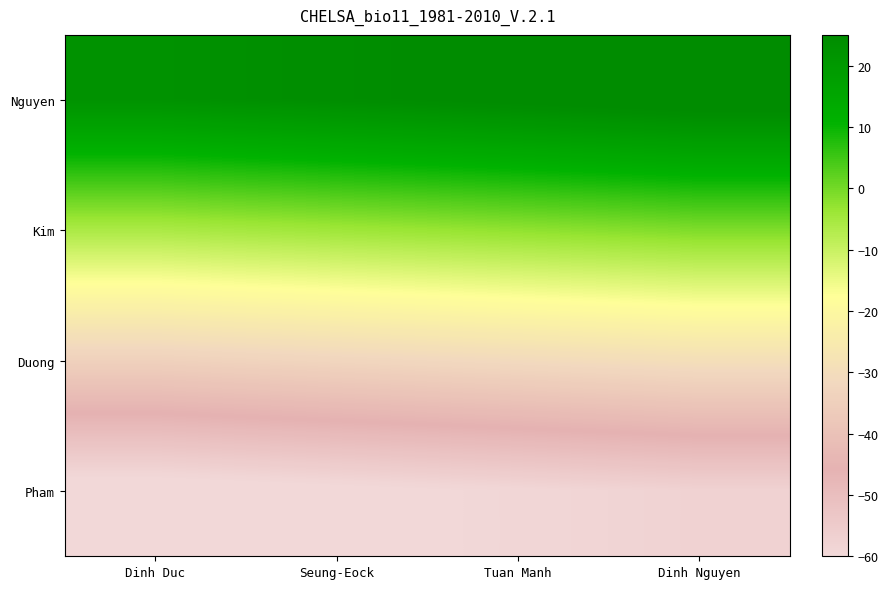

Which series has the largest total across all categories?

Nguyen